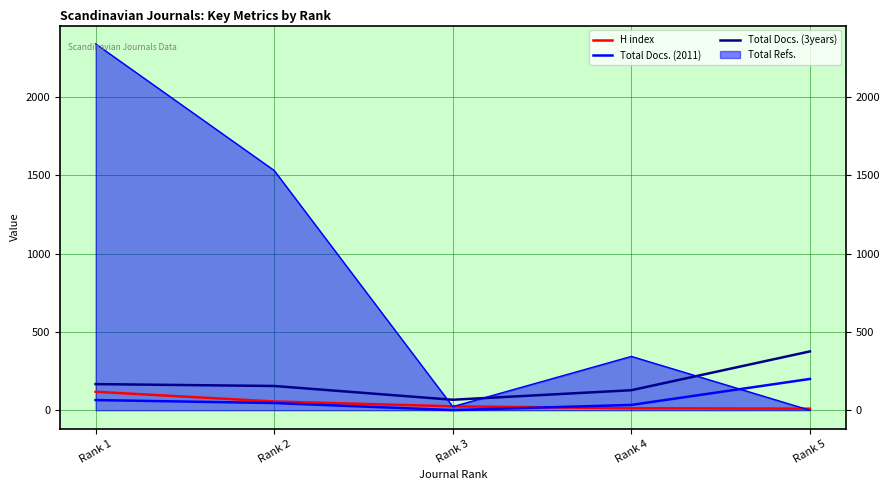

Which label corresponds to the smallest value in the chart?

Rank 3